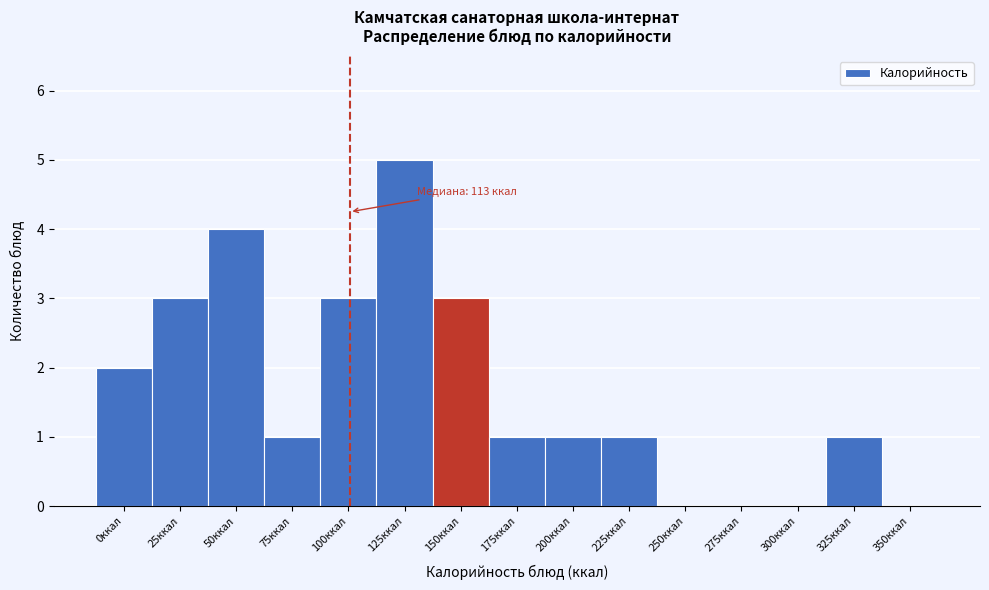

Reading left to right, list all the values displayed in this chart.

0ккал=2	25ккал=3	50ккал=4	75ккал=1	100ккал=3	125ккал=5	150ккал=3	175ккал=1	200ккал=1	225ккал=1	250ккал=0	275ккал=0	300ккал=0	325ккал=1	350ккал=0